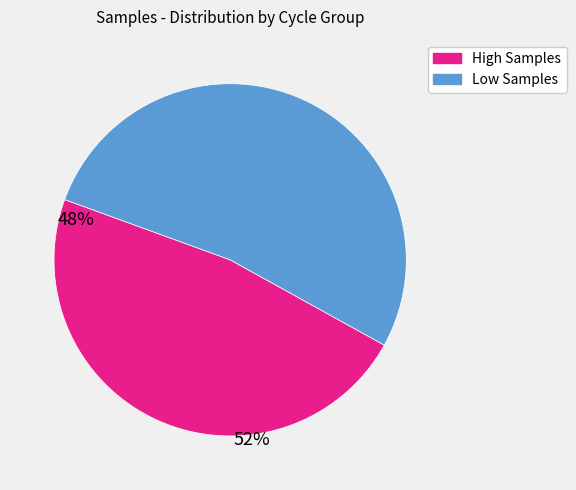

Does any single category account for the majority?

Yes